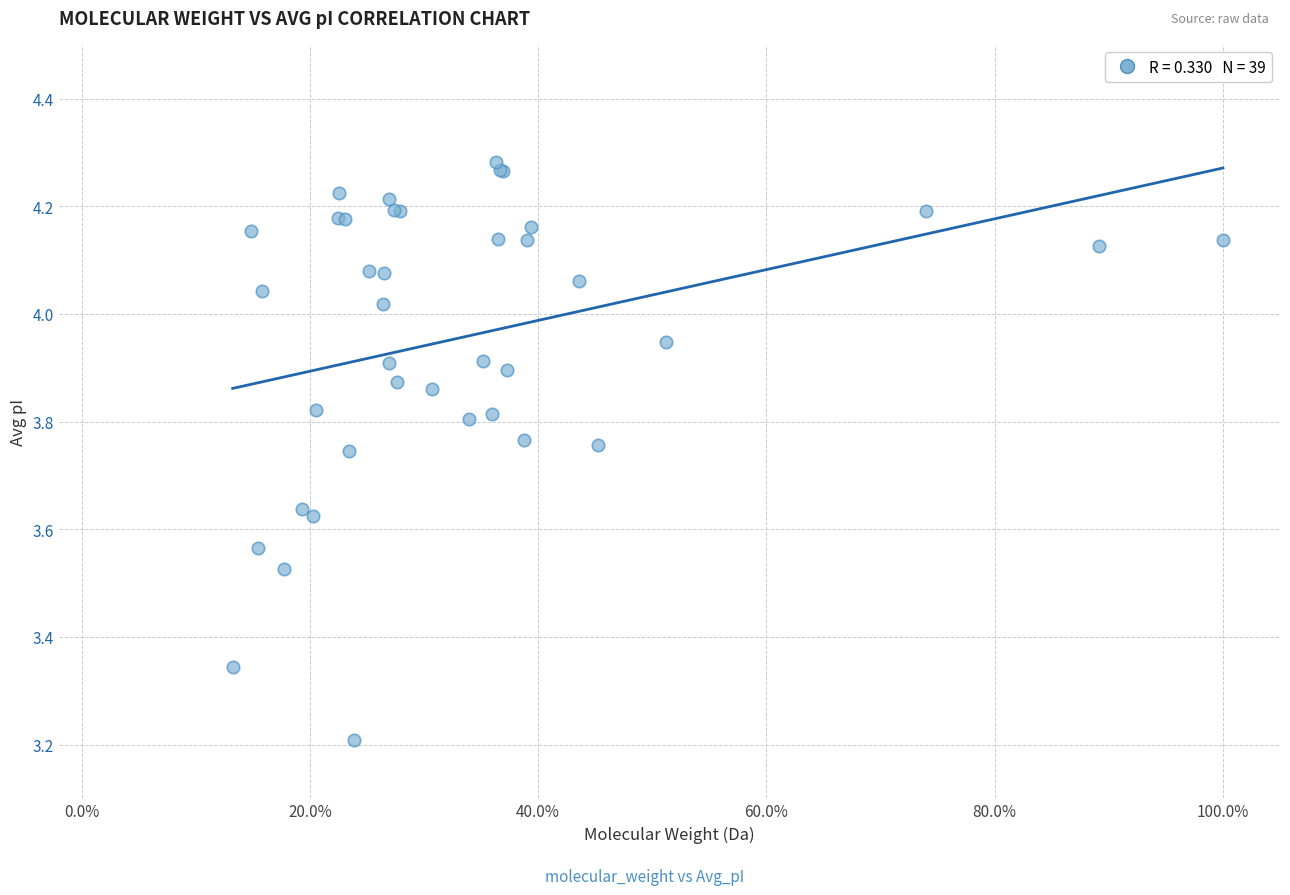

What Y value in the scatter plot is closest to 3?

3.2